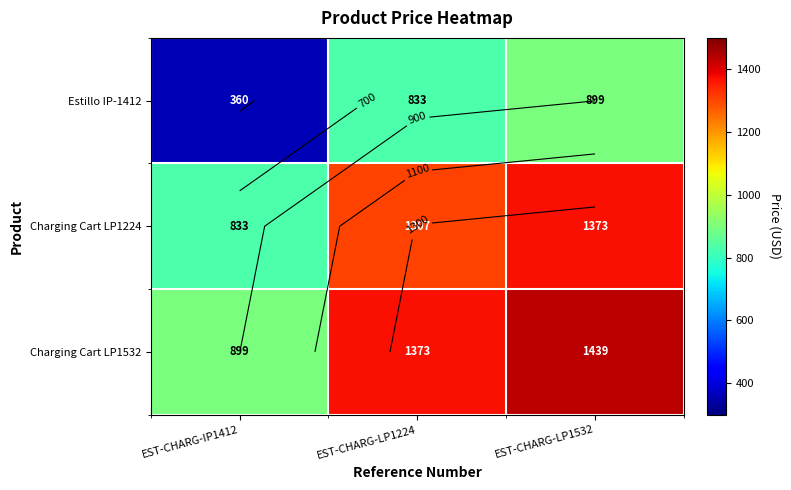

At which label is Charging Cart LP1224 closest to 1103?

EST-CHARG-LP1224